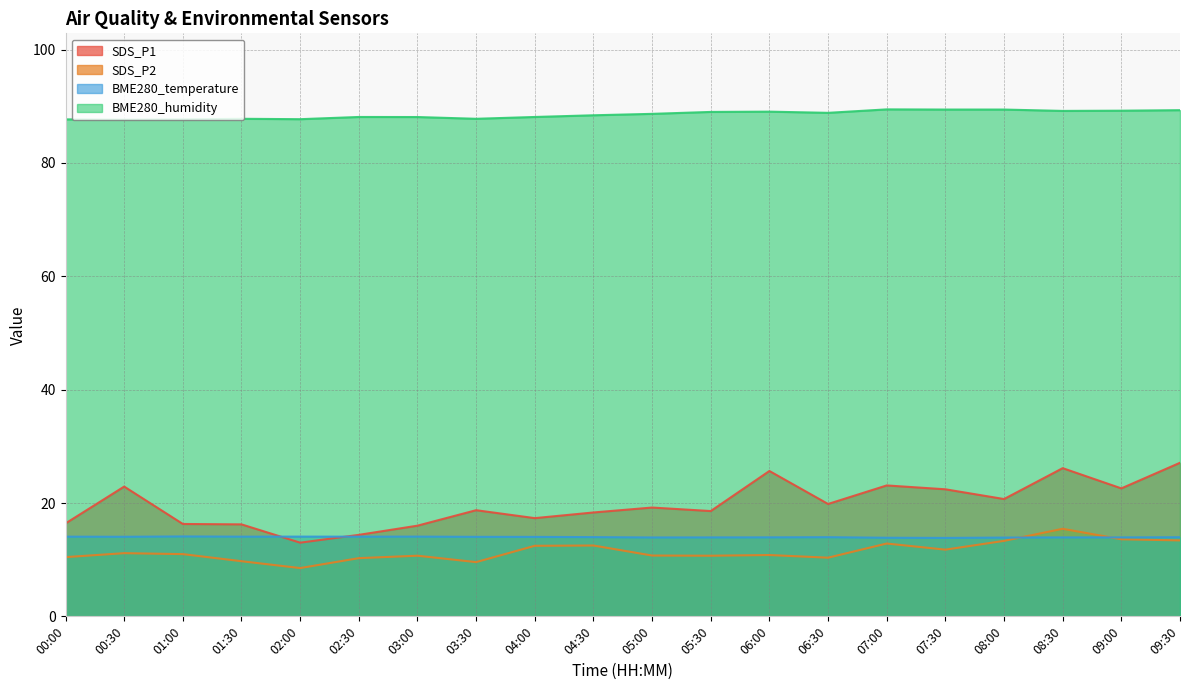

Which label corresponds to the largest value in the chart?

07:00